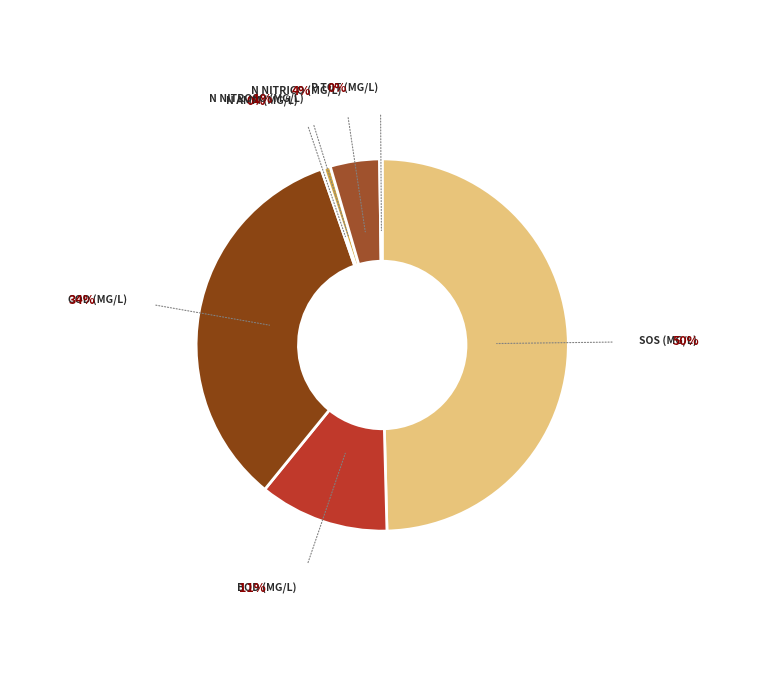

Which slice is the smallest?

N amm (mg/l)